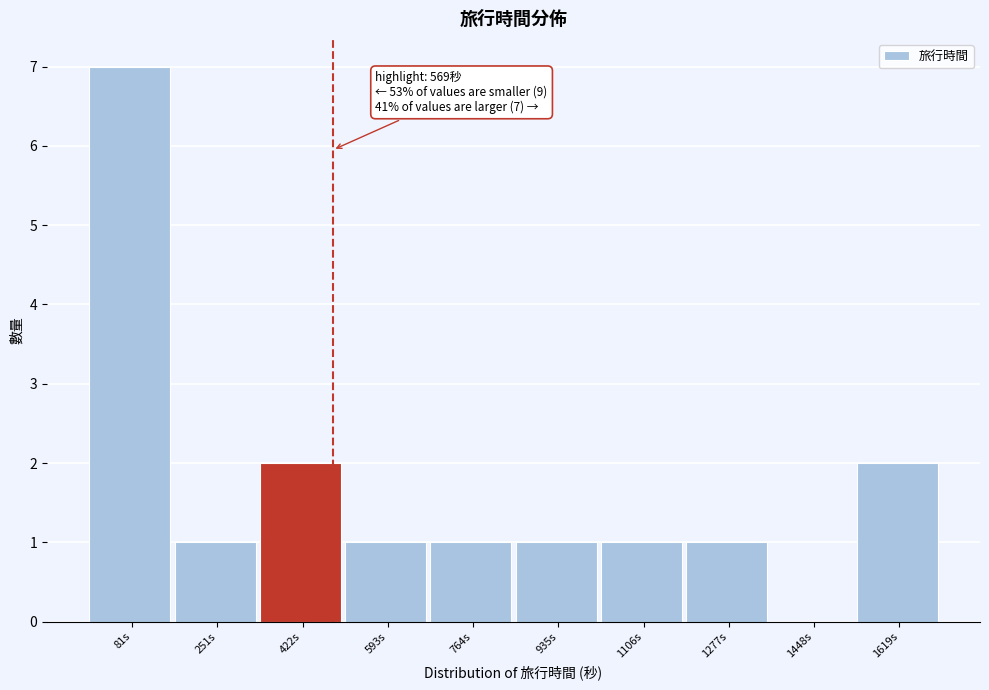

Reading left to right, extract all data points from this chart.

81s=7	251s=1	422s=2	593s=1	764s=1	935s=1	1106s=1	1277s=1	1448s=0	1619s=2